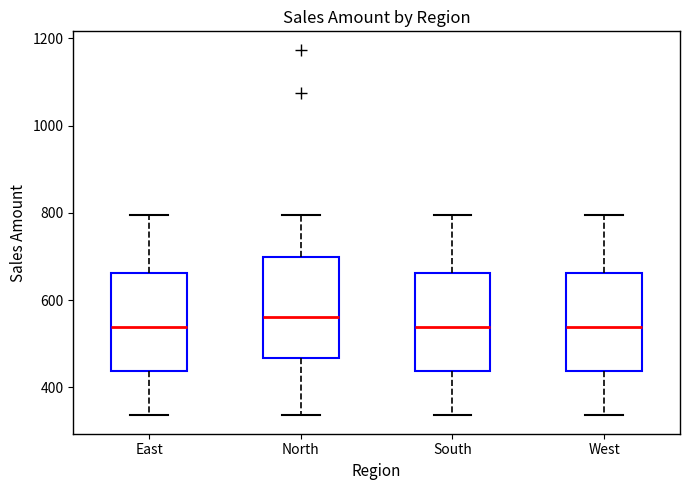

Which box's median line is the highest?

North